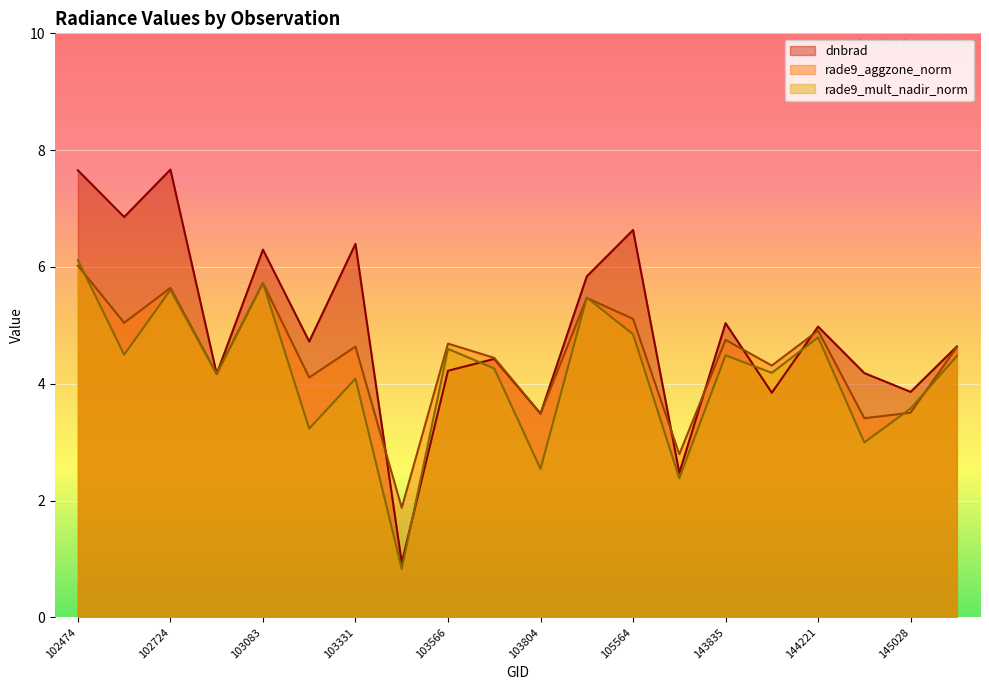

What is the value of the dnbrad (line) point at the 18th from the left?

4.2